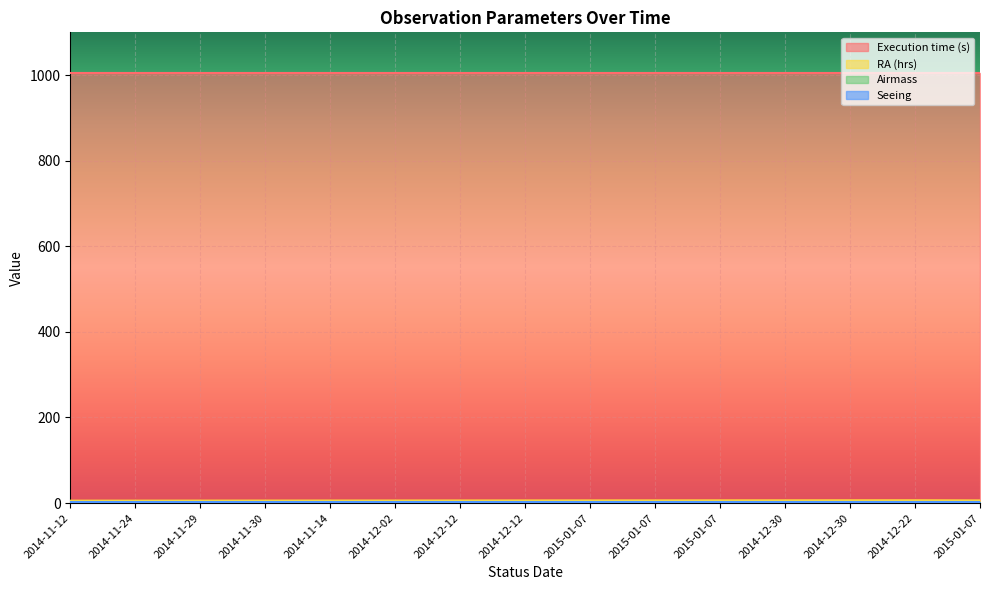

True or false: Airmass and Execution time (s) intersect in this chart.

False